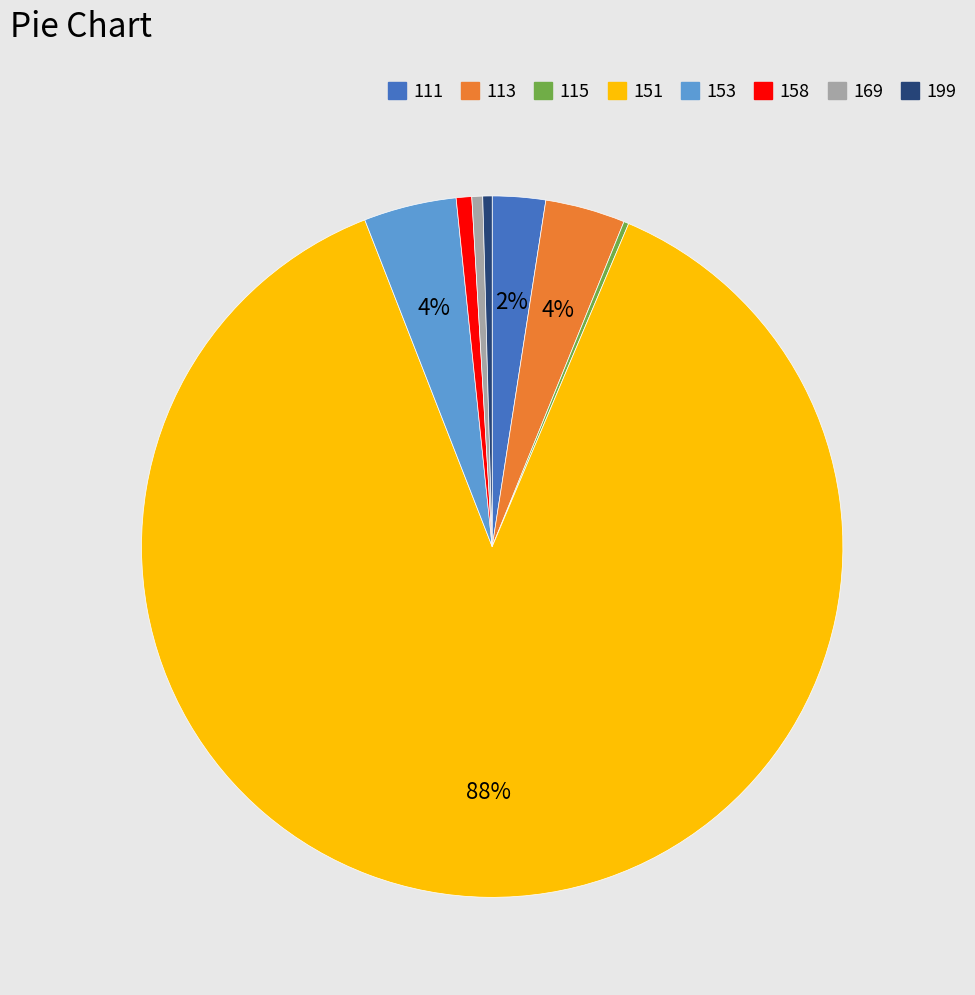

Do 111 and 169 together represent more than half of the pie?

No